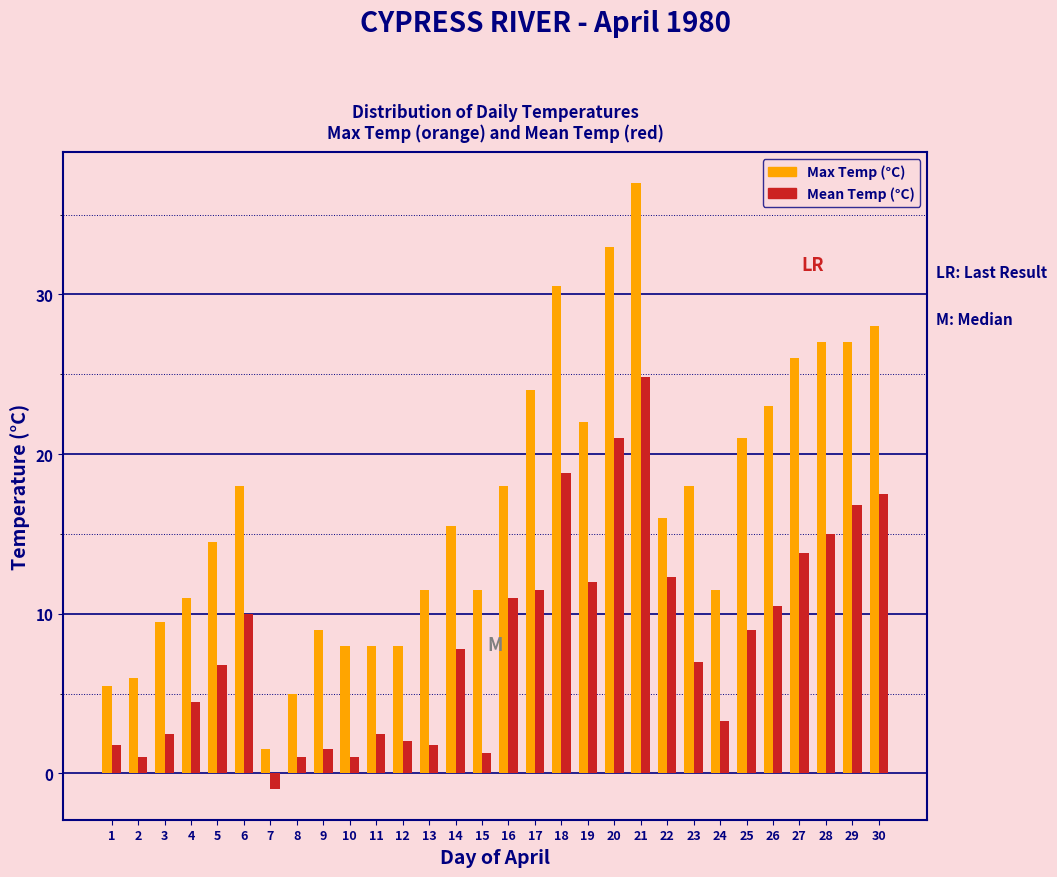

Is it true that Mean Temp (°C) equals 1.6 at 24?

False